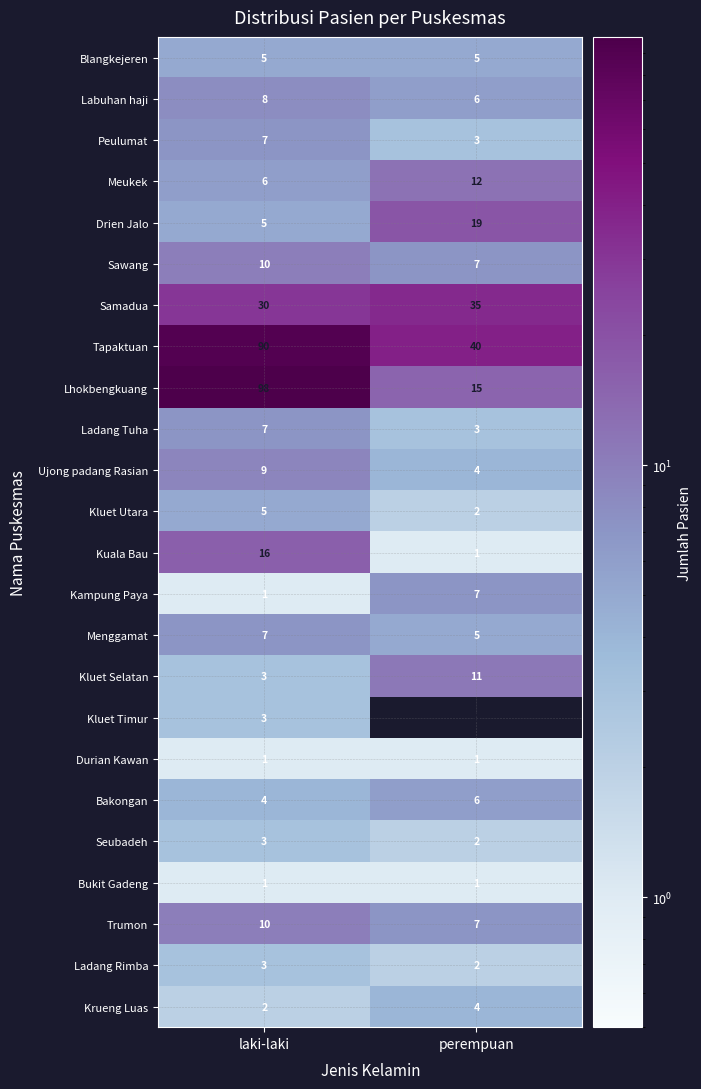

Which series has the widest spread of values?

Lhokbengkuang